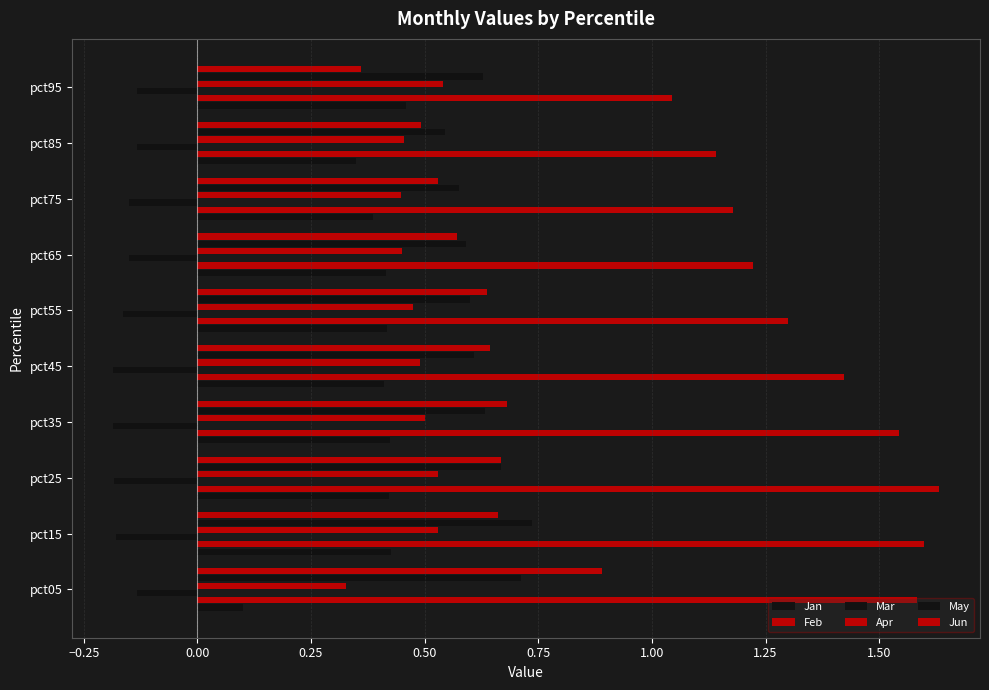

What is the average value of the Apr series?

0.5